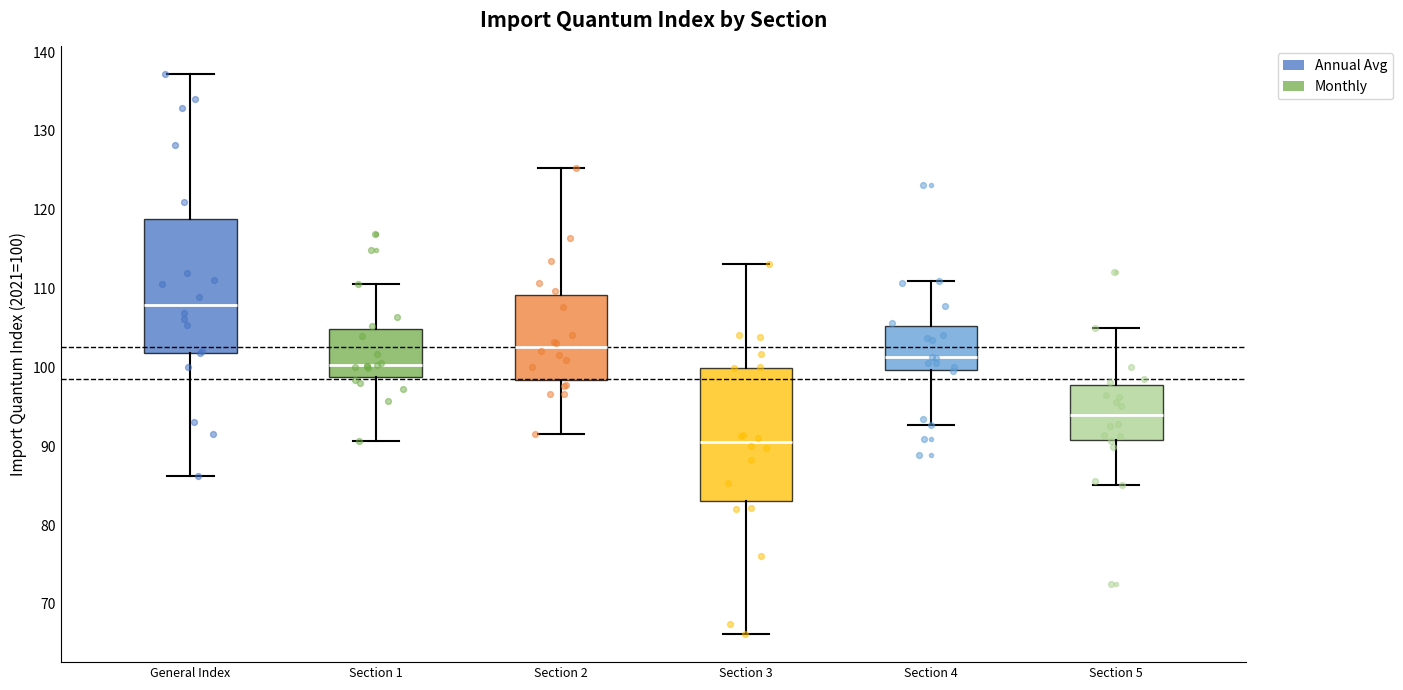

Reading left to right, transcribe this box plot: for each box, give where its median line is, the range the box spans, and where its two whiskers end, as read against the y-axis. The values are not printed on the chart, so give them approximately, as read against the axis.

General Index: median 108, box 102 to 119, whiskers 86 to 137
Section 1: median 100, box 99 to 105, whiskers 91 to 111
Section 2: median 103, box 98 to 109, whiskers 92 to 125
Section 3: median 91, box 83 to 100, whiskers 66 to 113
Section 4: median 101, box 100 to 105, whiskers 93 to 111
Section 5: median 94, box 91 to 98, whiskers 85 to 105